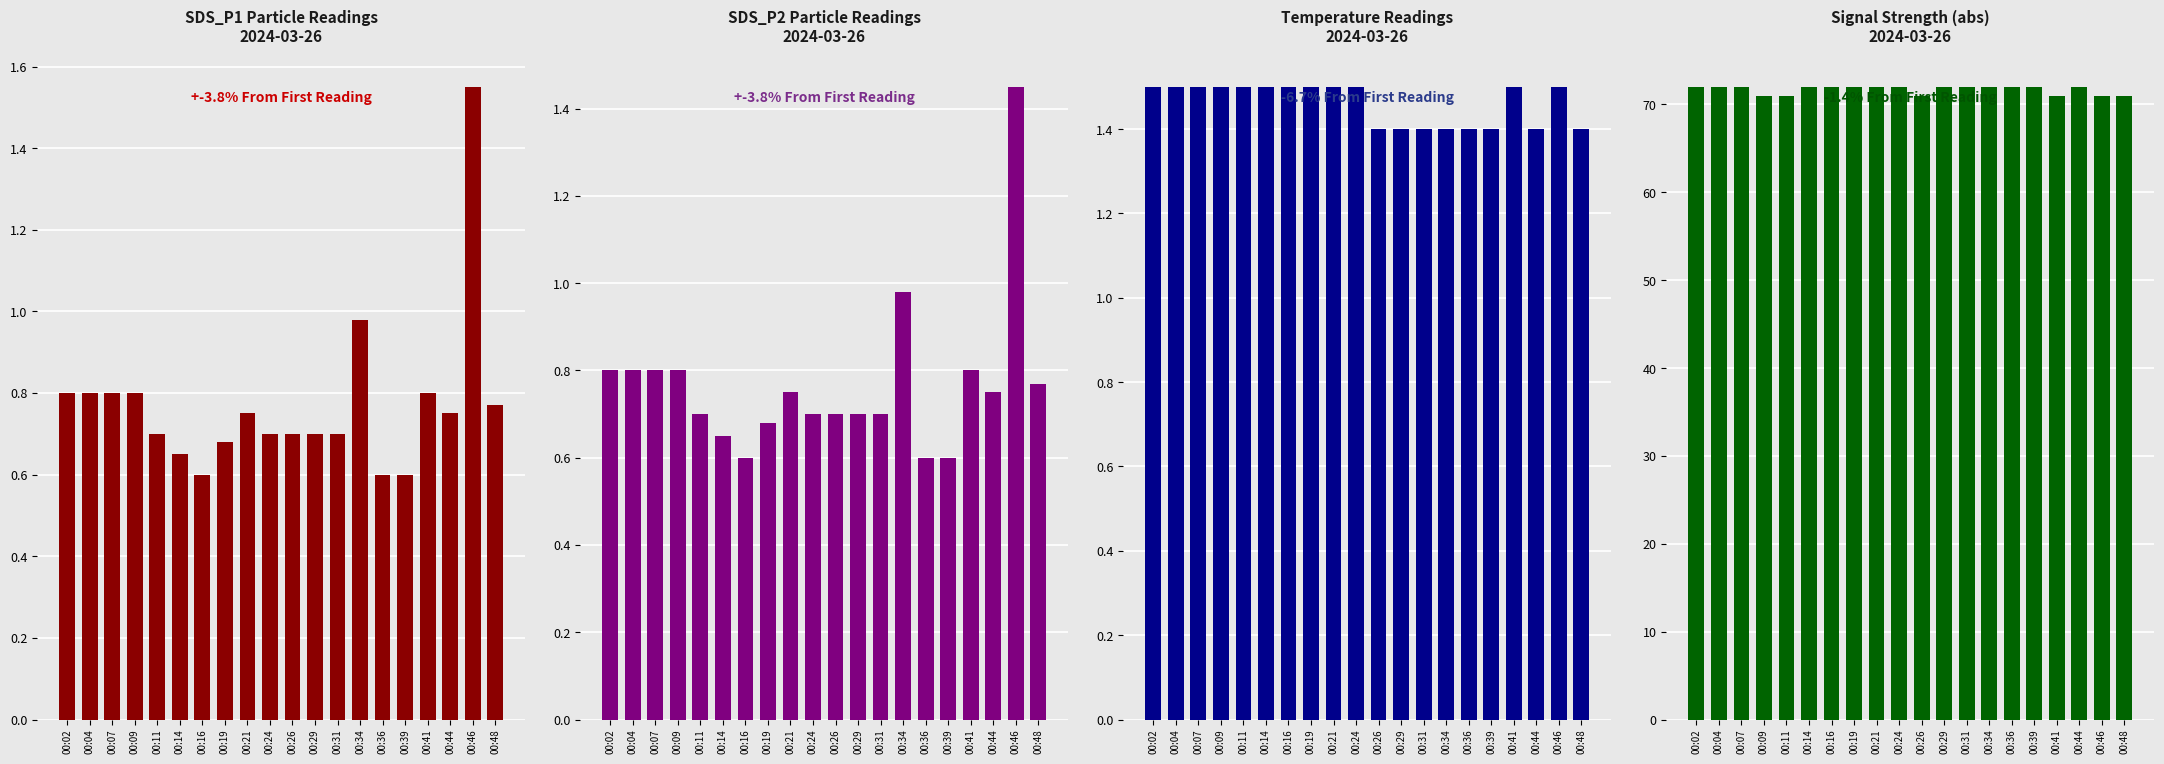

What is the total value across all series at 00:24?

74.9